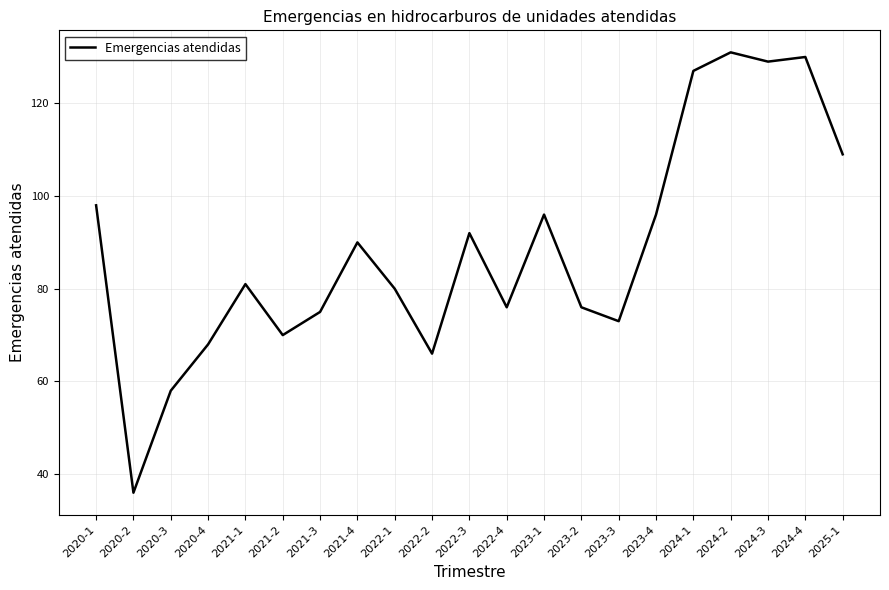

What is the difference between the values at 2020-3 and 2023-3?

15